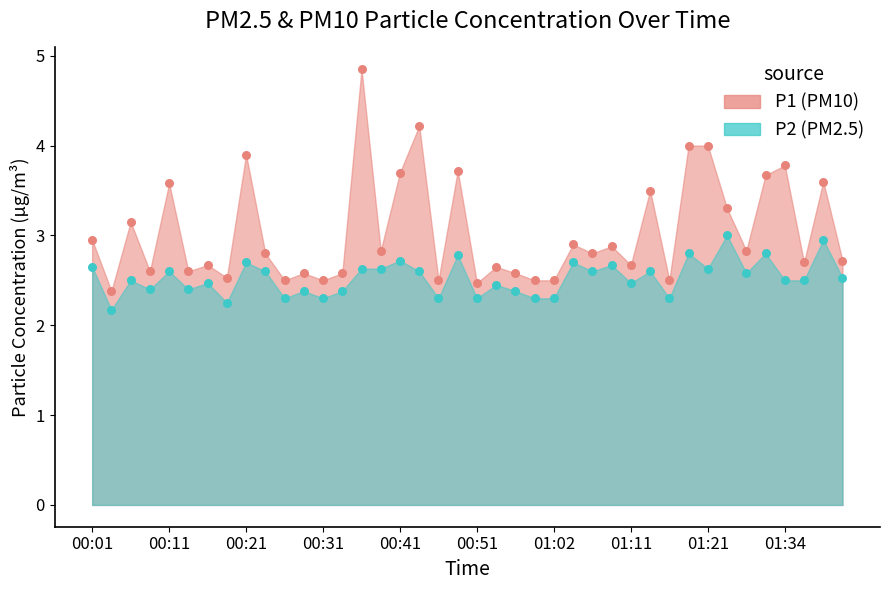

Which series reaches the minimum Y coordinate?

P2